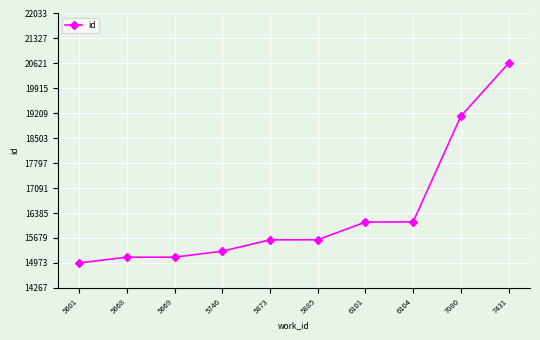

What is the sum of all values?

163817